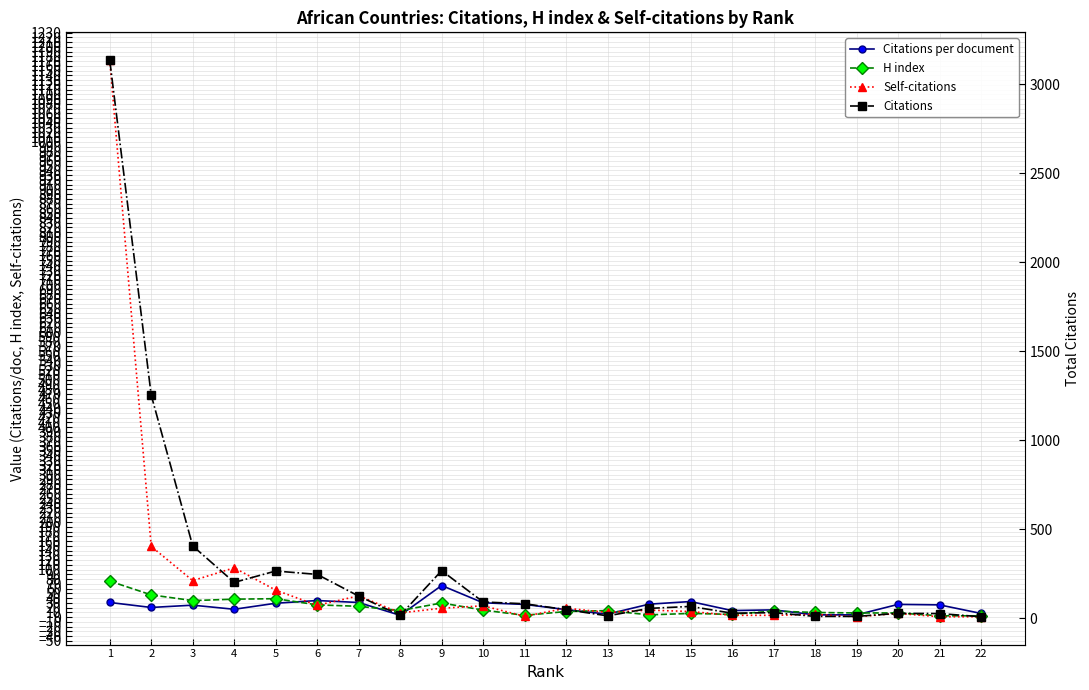

Which has a higher value, 18 or 16?

16